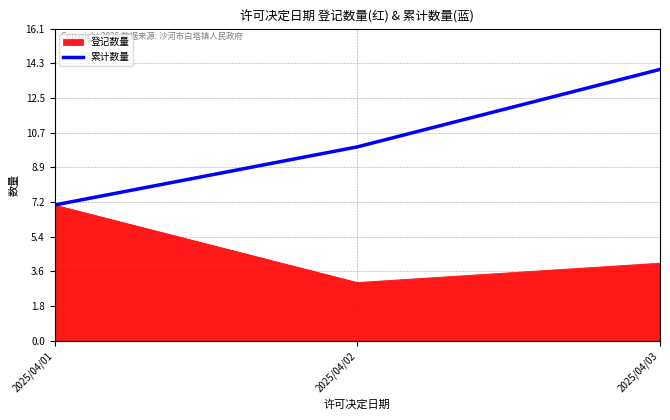

Does the chart have visible grid lines?

Yes